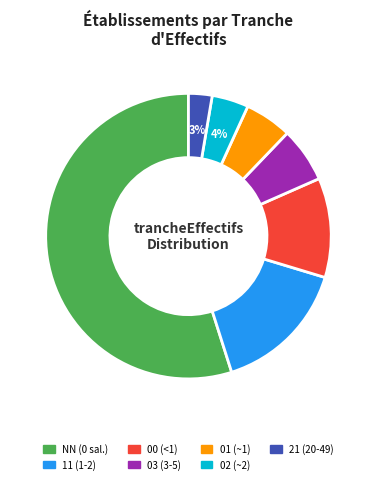

Which category has the biggest portion of the pie?

NN